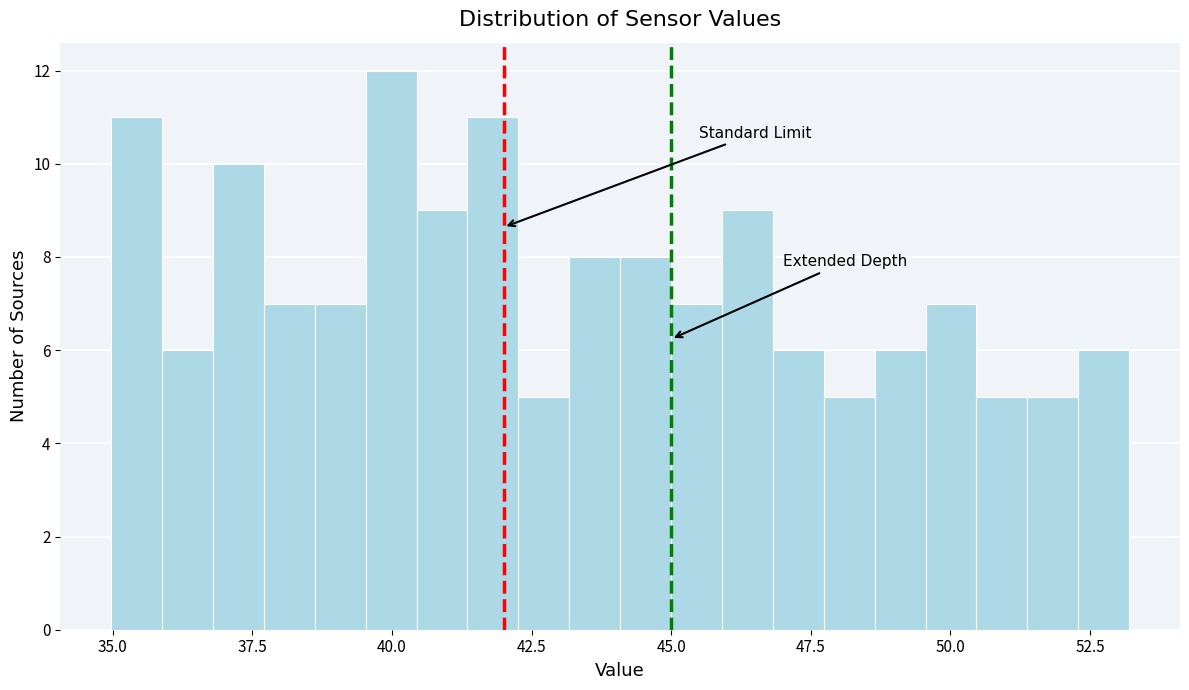

Read against the x-axis, roughly where is the centre of the tallest bar?

40.0